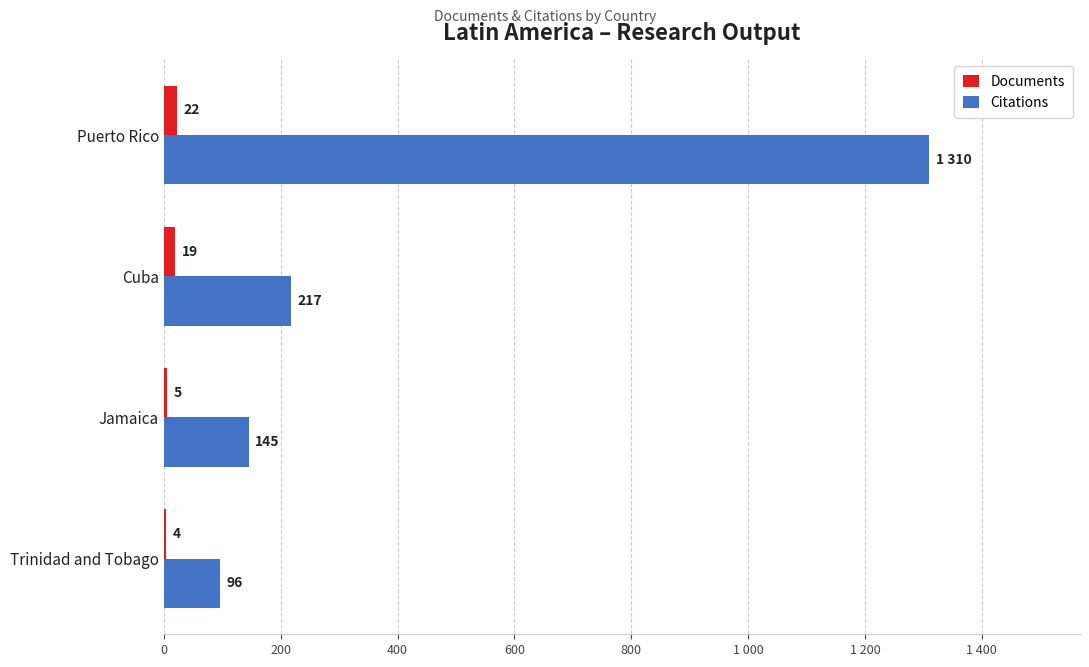

What are all the series names shown in the legend?

Documents, Citations